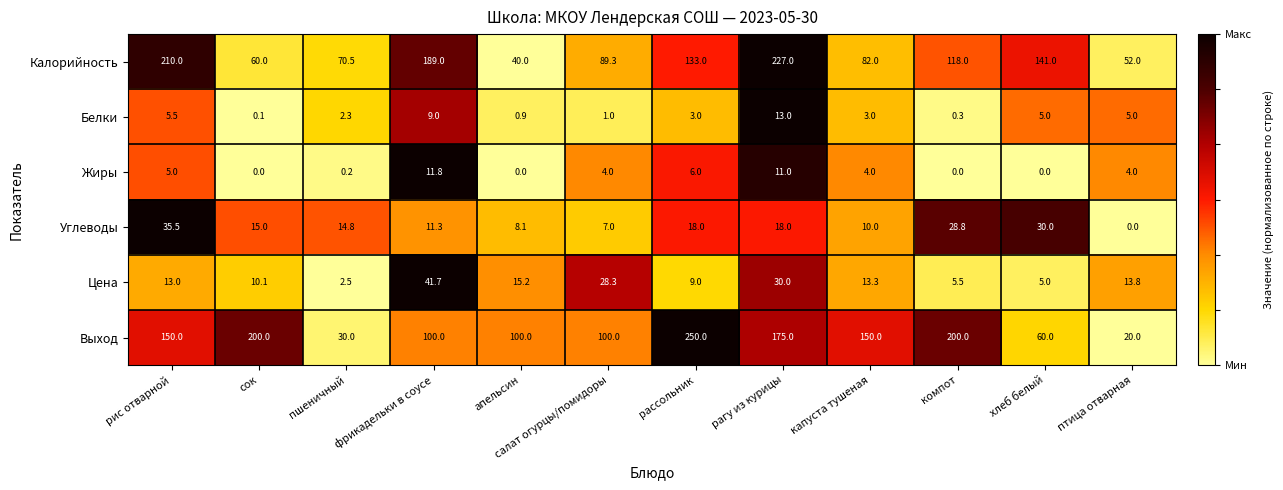

The Белки series shows 0.7 at рассольник. True or false?

False